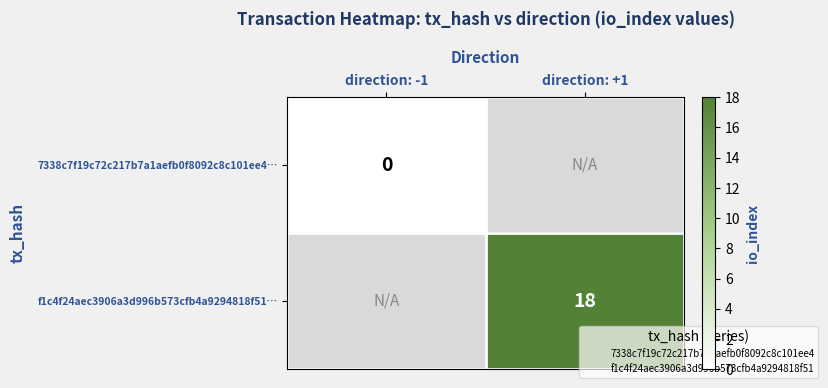

Between direction: -1 and direction: +1, which is larger?

direction: +1